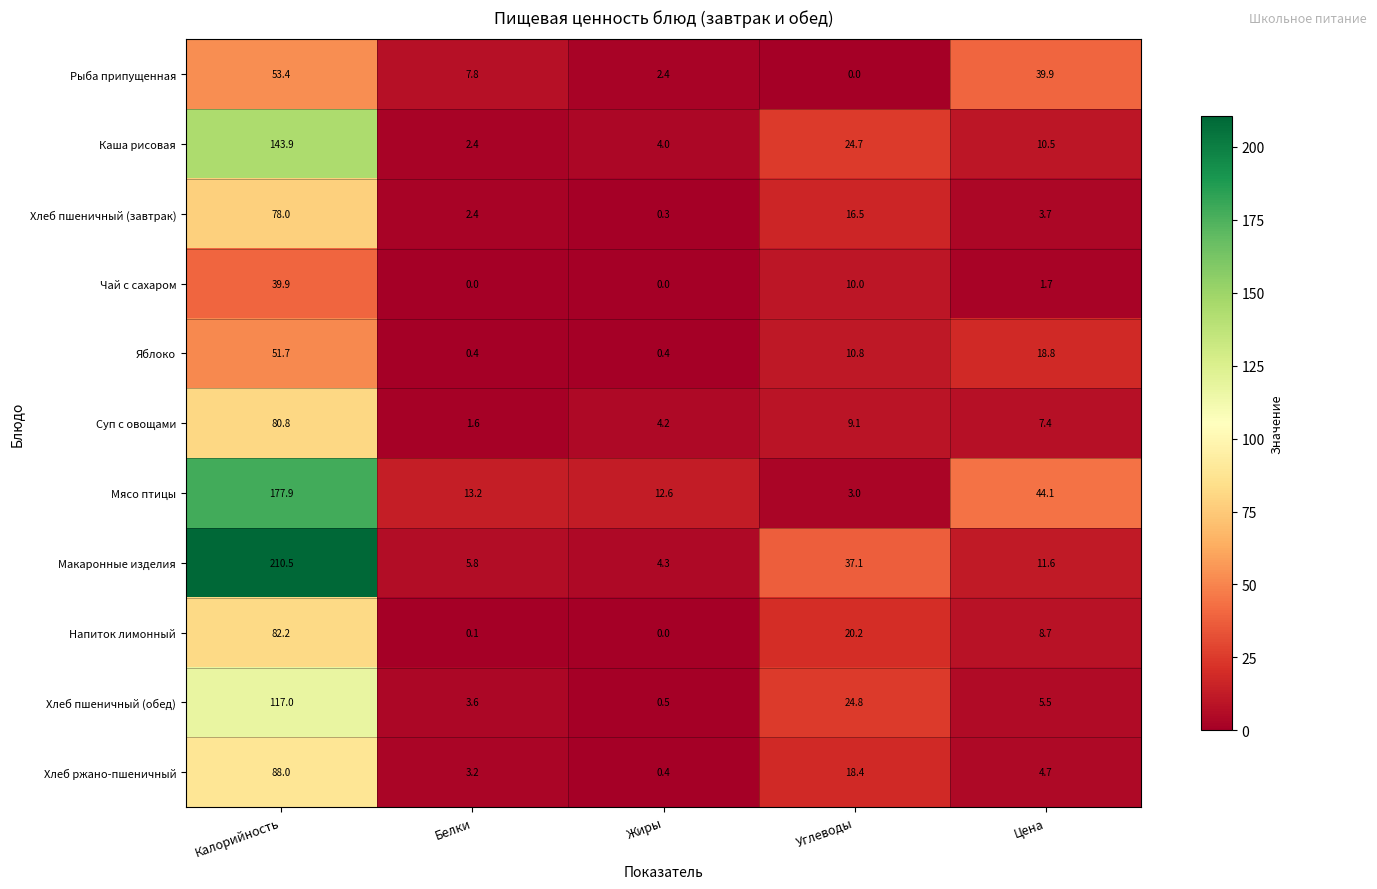

At which label does Хлеб пшеничный (завтрак) reach its minimum?

Жиры